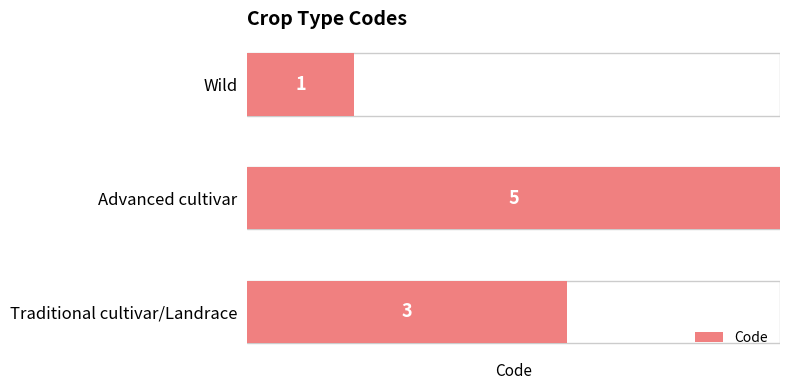

The chart shows a value of 4 at Traditional cultivar/Landrace. True or false?

False